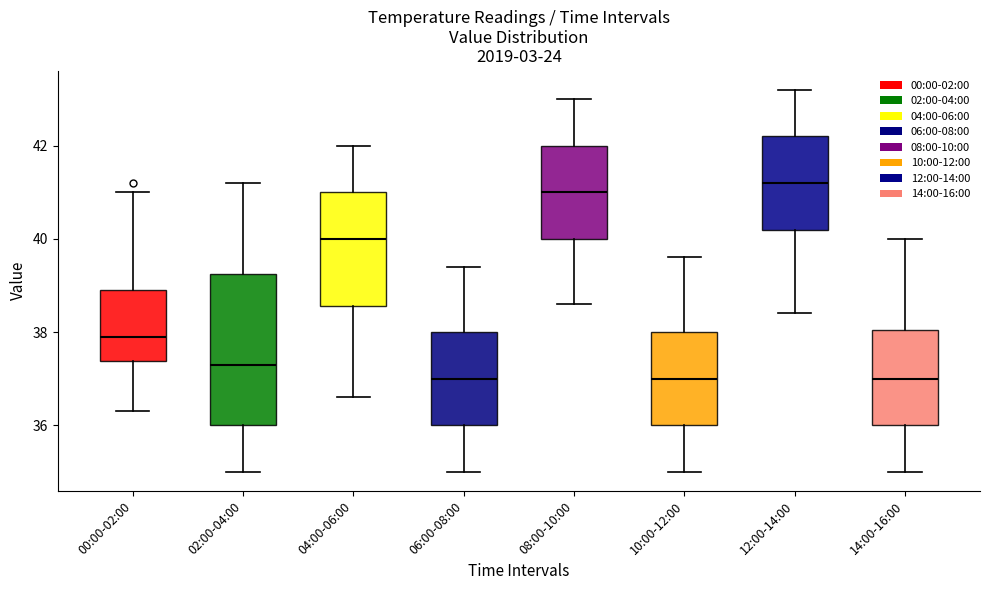

Which box is the tallest, from its lower edge to its upper edge?

02:00-04:00